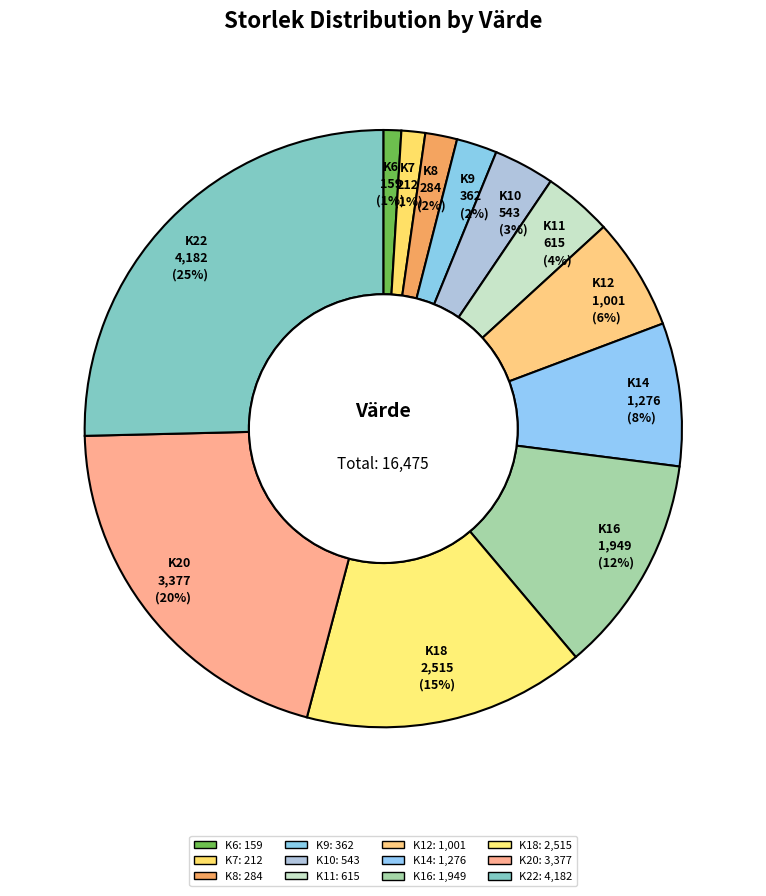

To the nearest percent, what is the average slice percentage?

8%